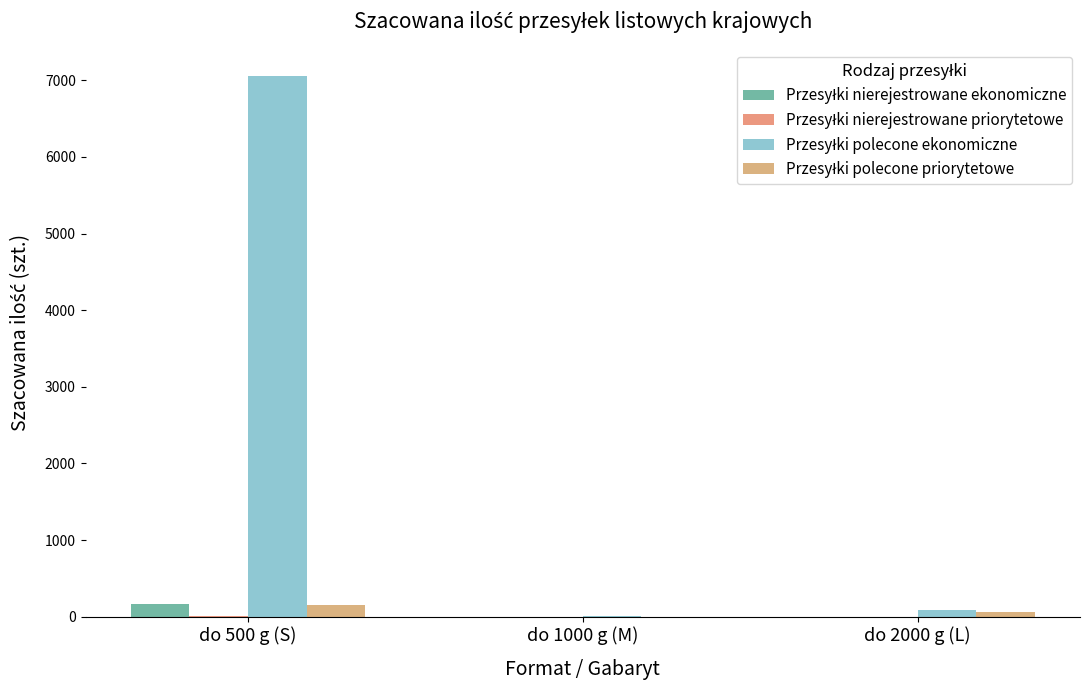

Are the bars horizontal?

No